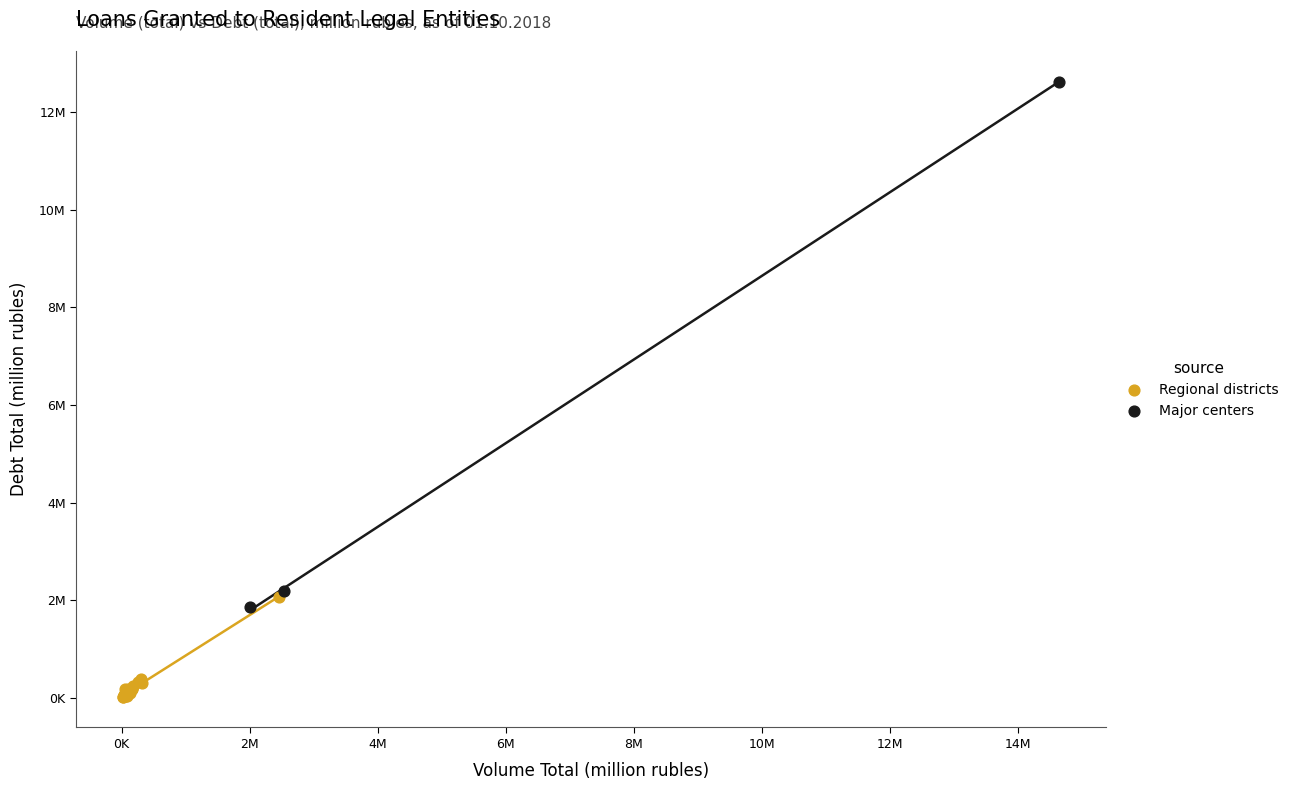

Which series has the largest Y range (max minus min)?

Major centers